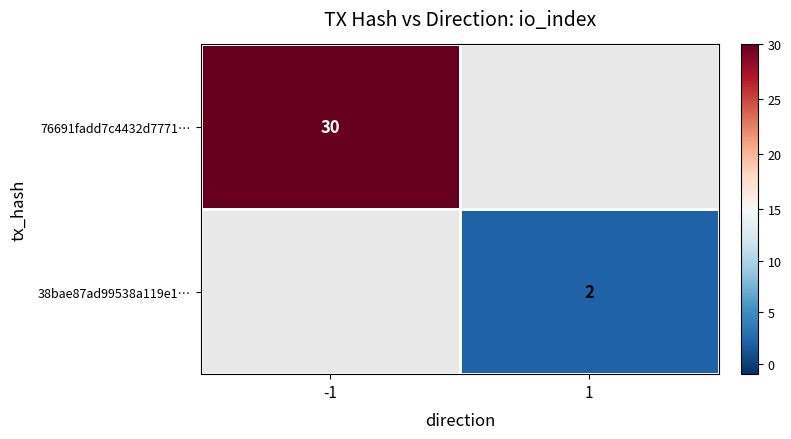

True or false: 76691fadd7c4432d7771… has a value of 8.1 at -1.

False